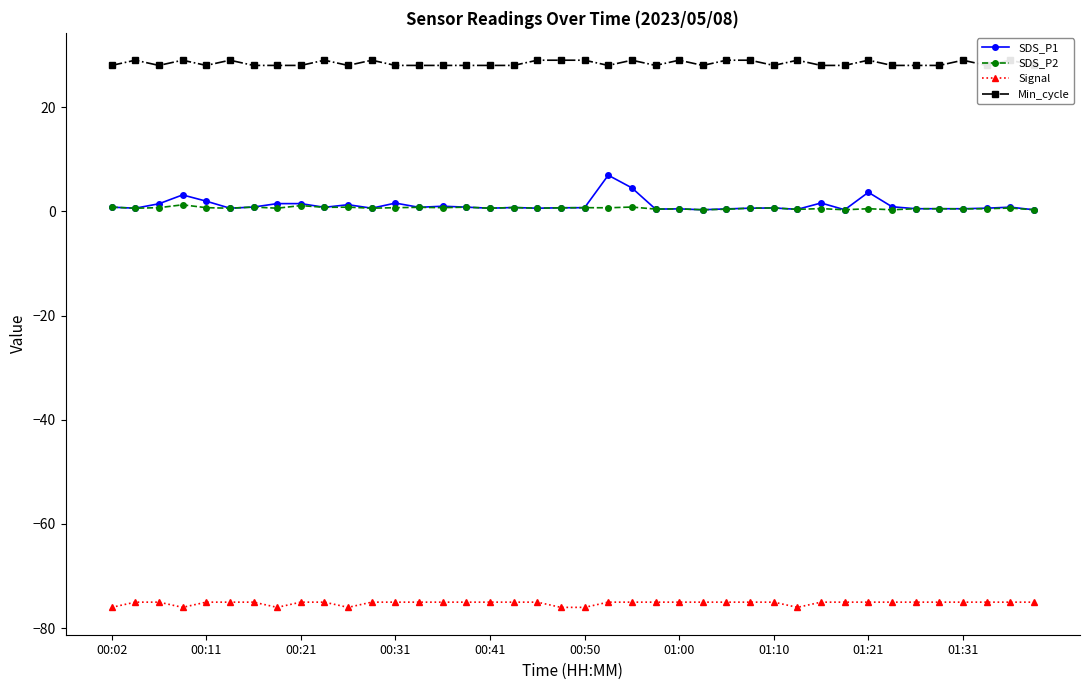

What is the minimum value for Signal?

-76.0